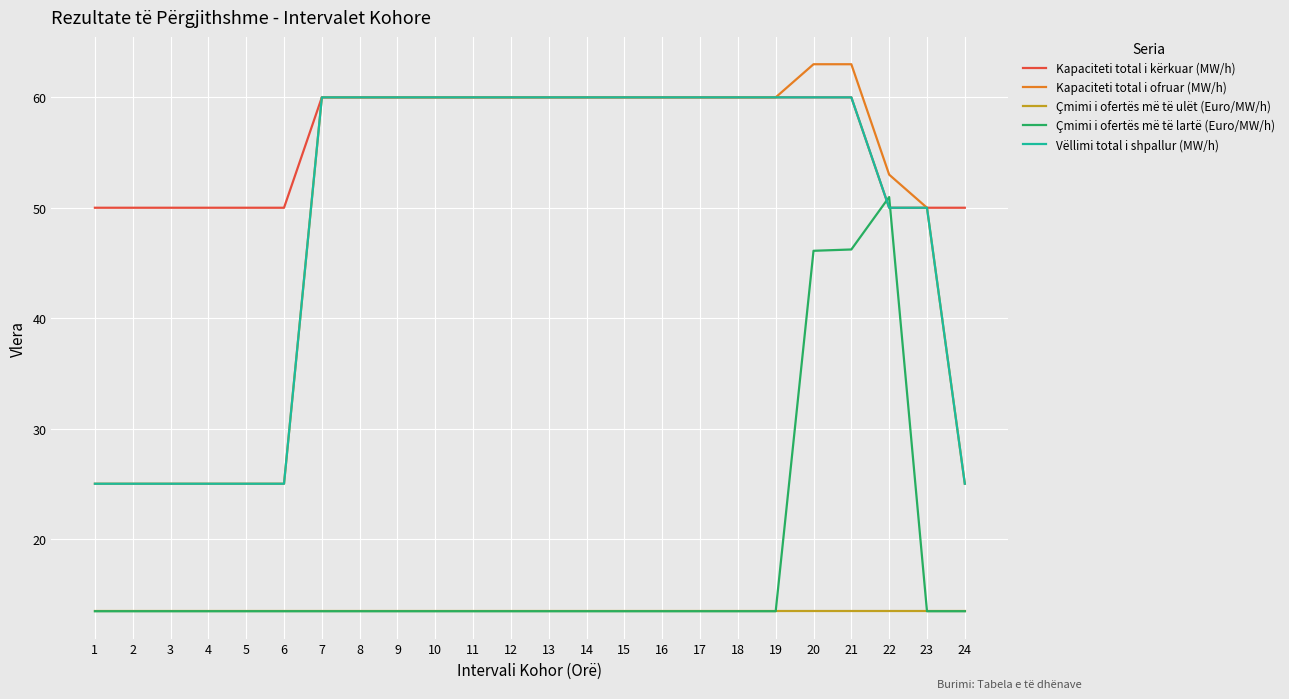

After their last crossing, which series has the higher values: Çmimi i ofertës më të lartë (Euro/MW/h) or Kapaciteti total i kërkuar (MW/h)?

Kapaciteti total i kërkuar (MW/h)